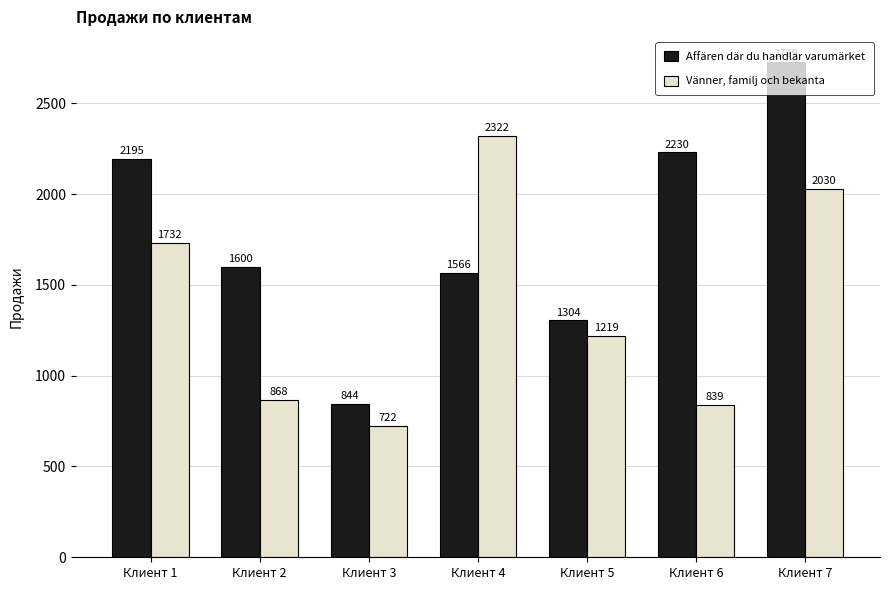

How many bars are there in each group?

2